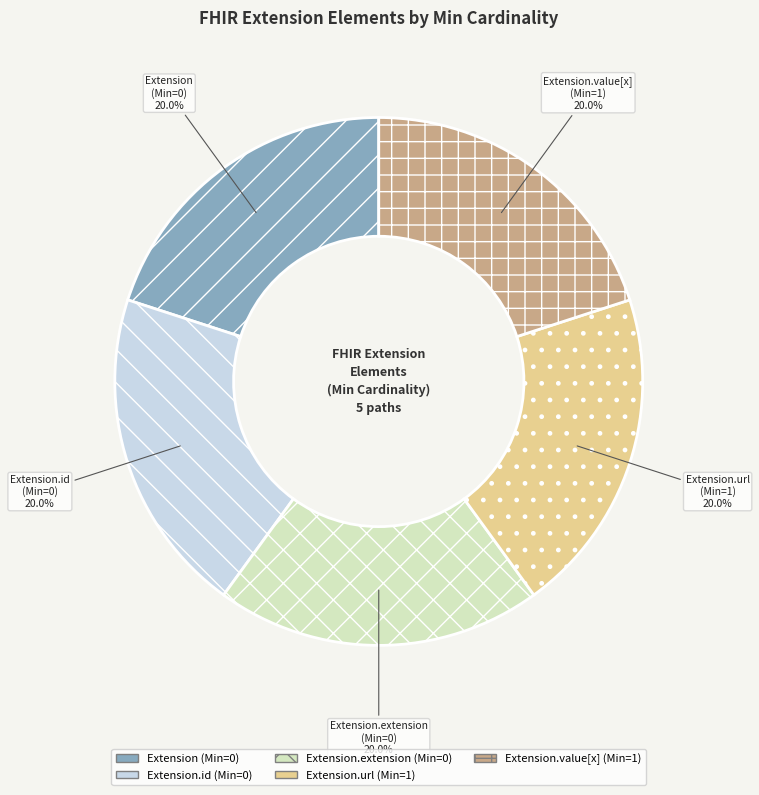

Combined, what portion of the pie is Extension.id (Min=0) and Extension (Min=0)?

40.0%